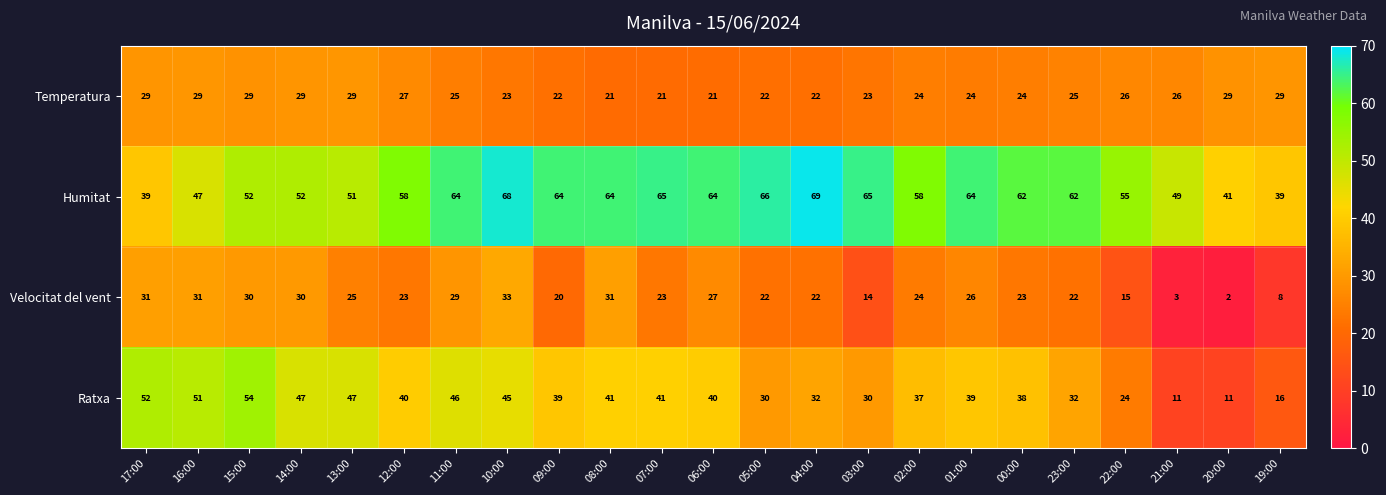

Where does the Humitat series first go above 62?

11:00